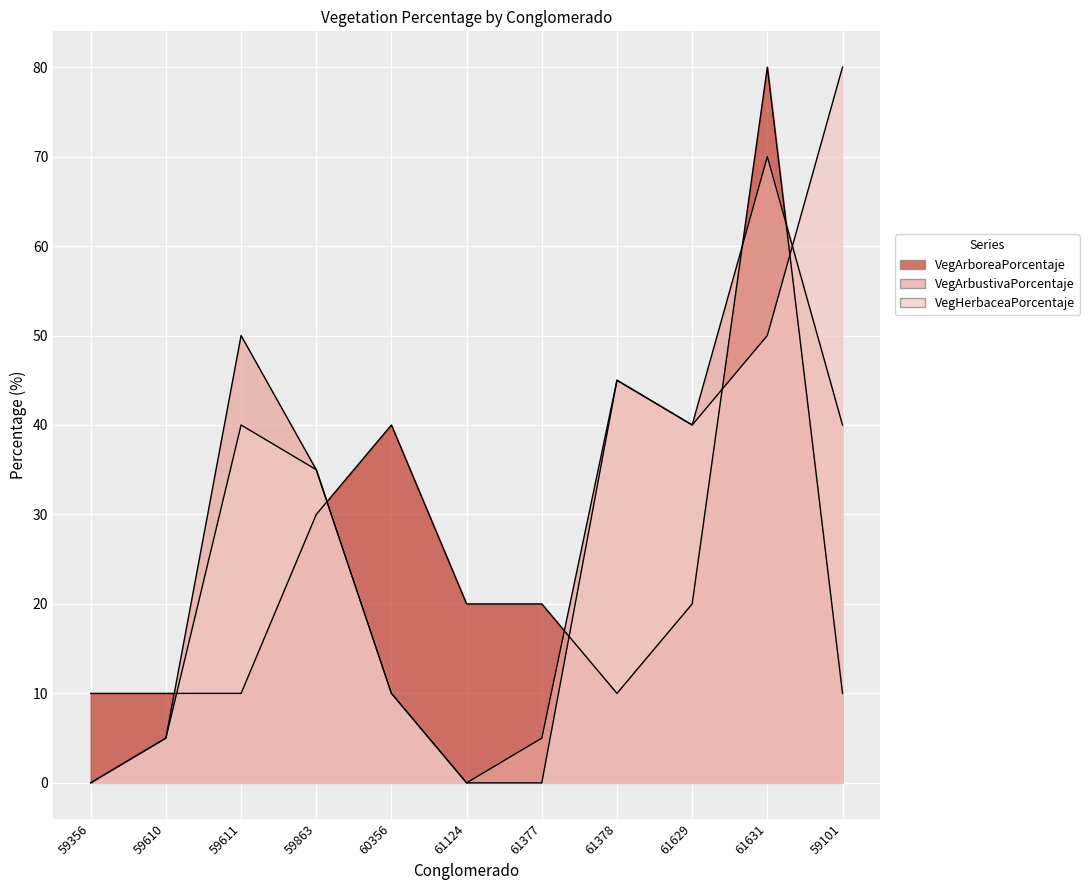

How many values in the VegArbustivaPorcentaje series are below 35?

5